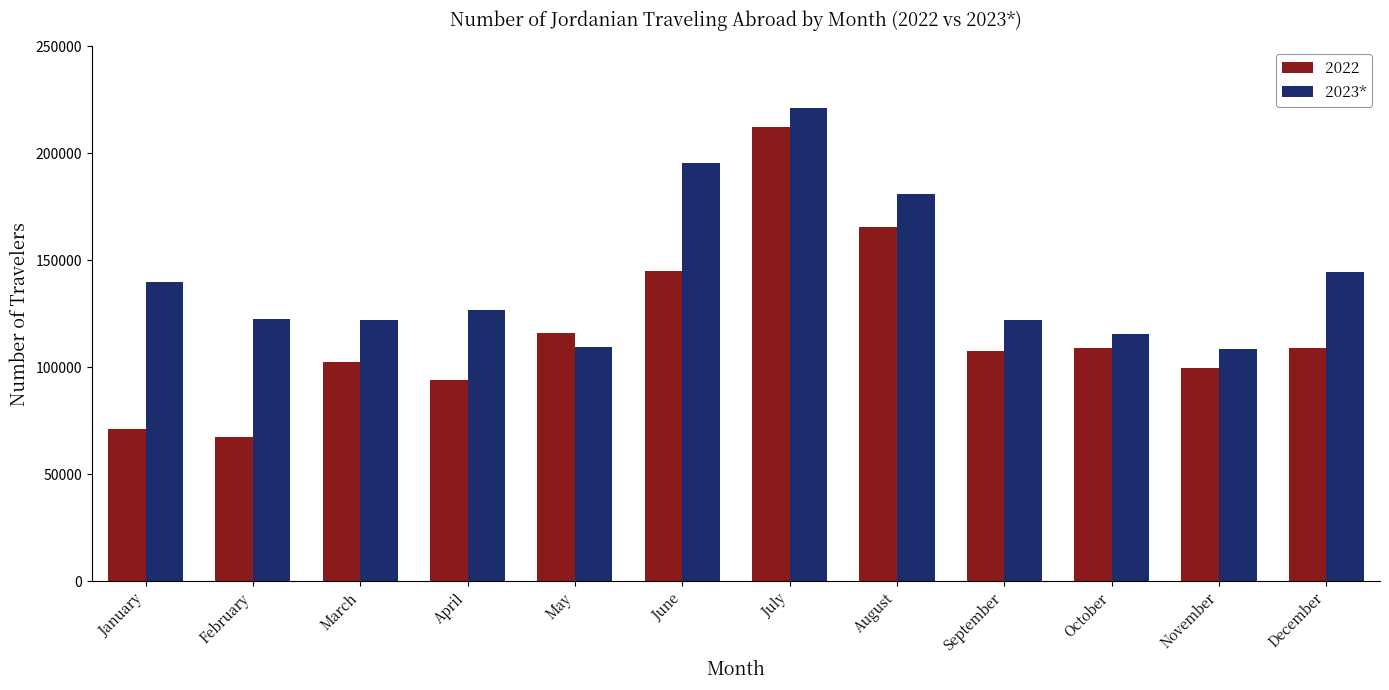

What is the difference between the maximum and minimum values in the 2022 series?

144989.7